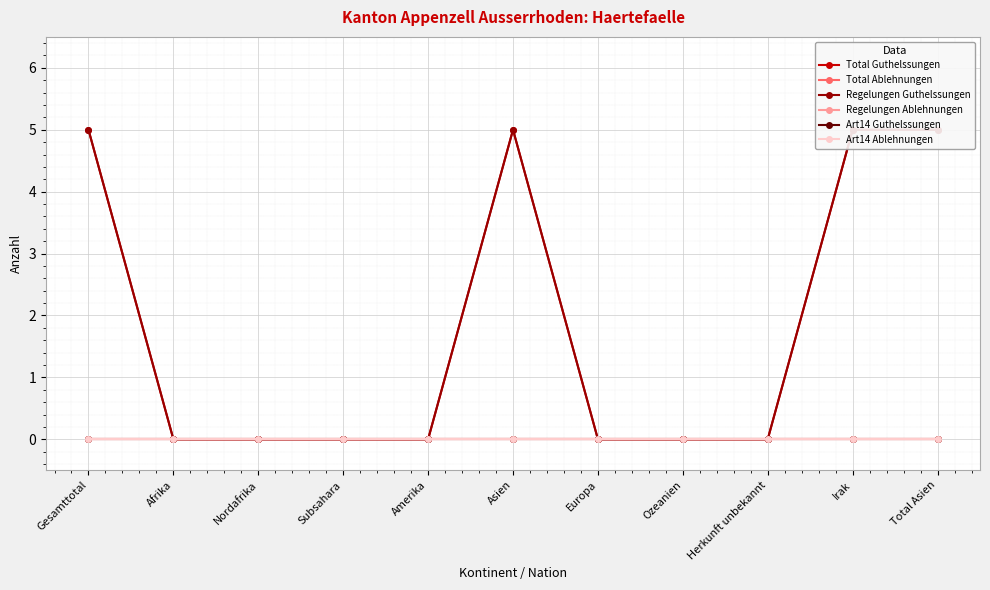

True or false: Art14 Ablehnungen has more than 2 interior local peaks.

False